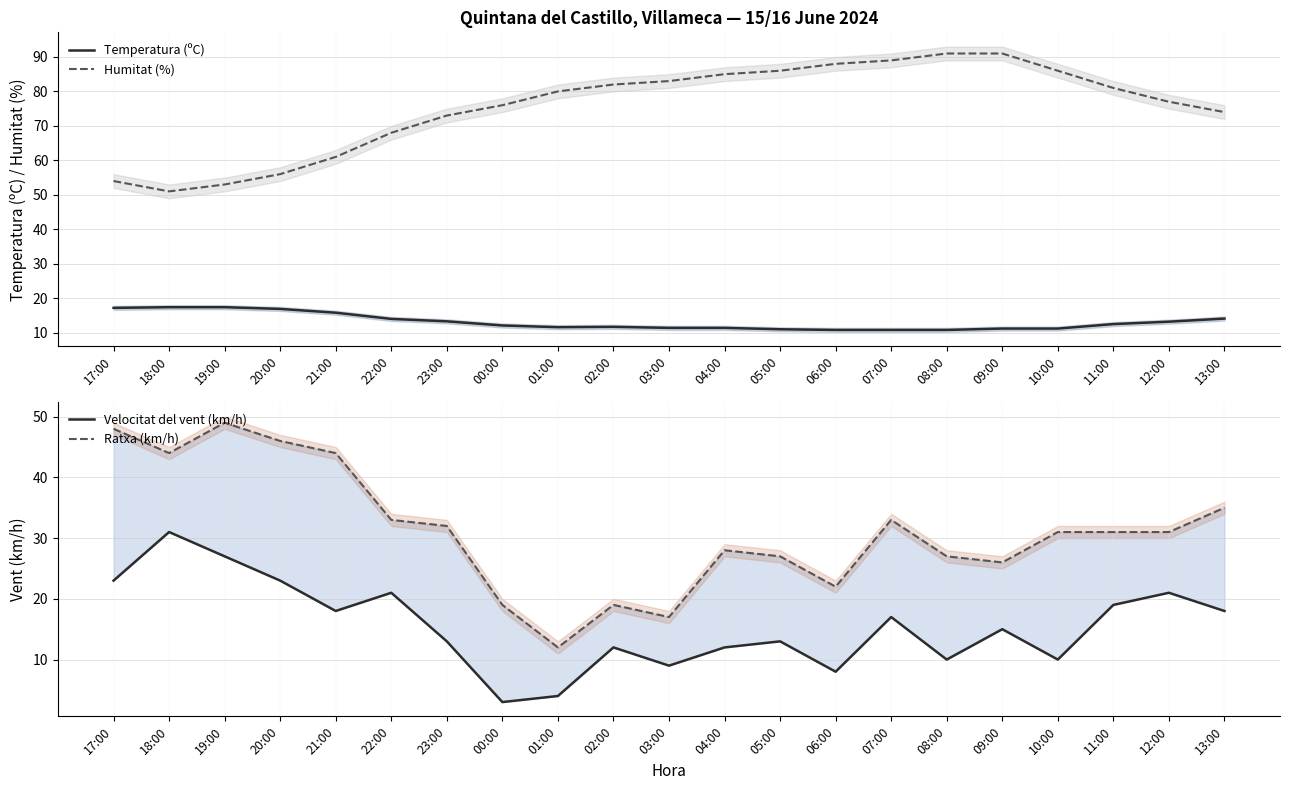

What position from the right is 04:00?

10